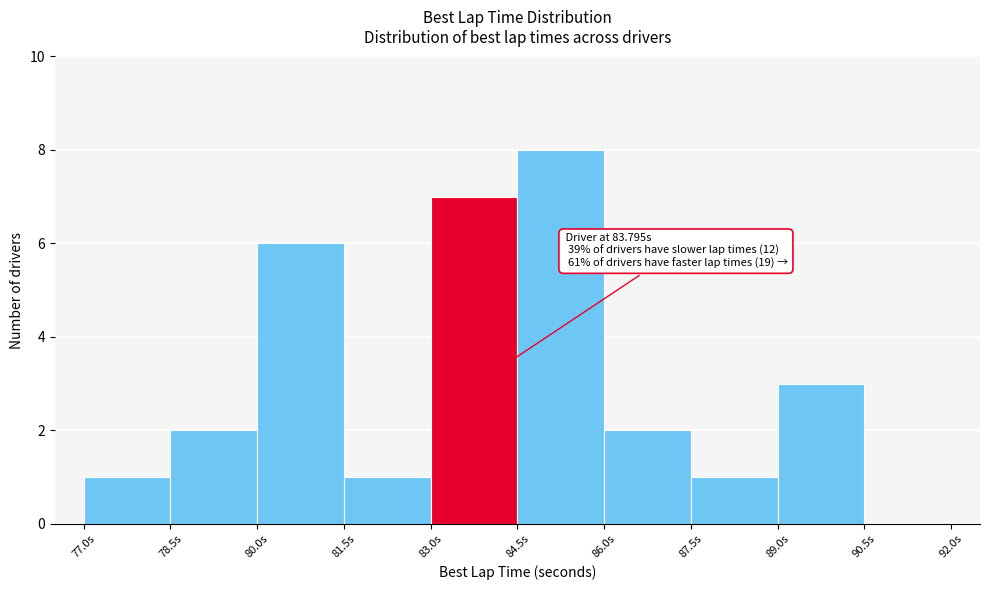

Which range on the x-axis has the tallest bar?

84.5 to 86.0